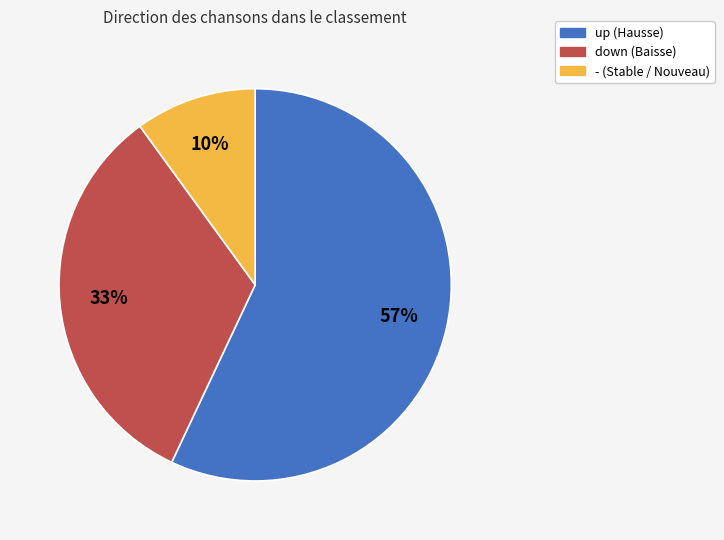

True or false: up accounts for 57% of the total.

True